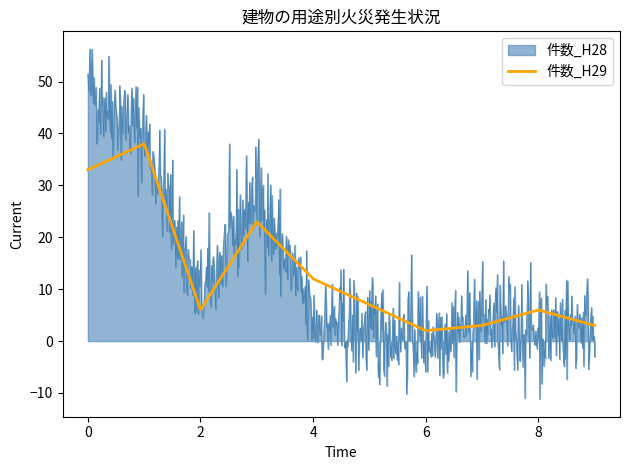

Which series has the widest spread of values?

件数_H28